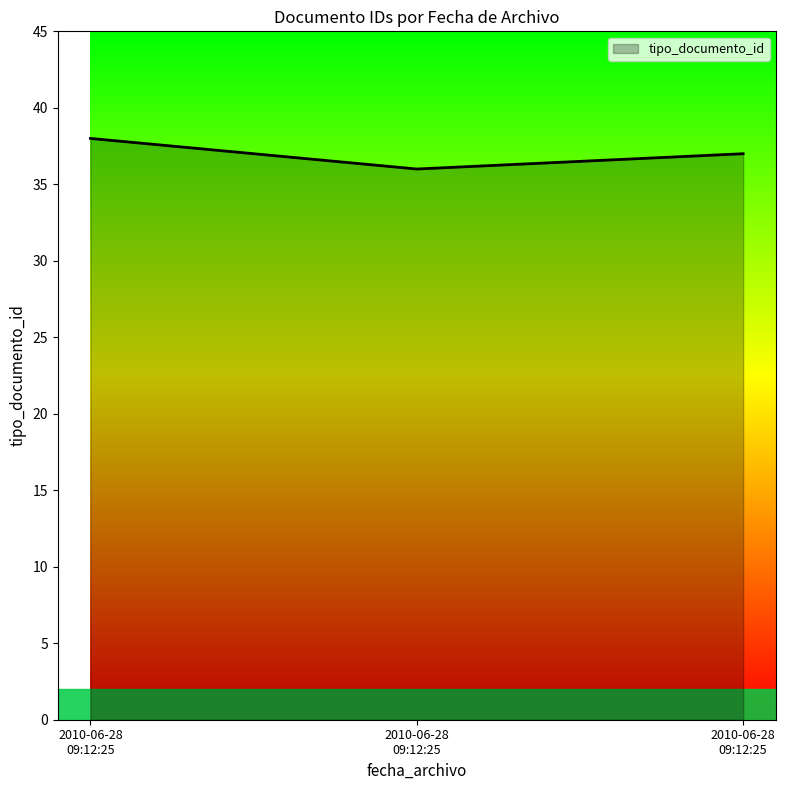

Where is the data nearest to the value 37?

2010-06-28 09:12:25